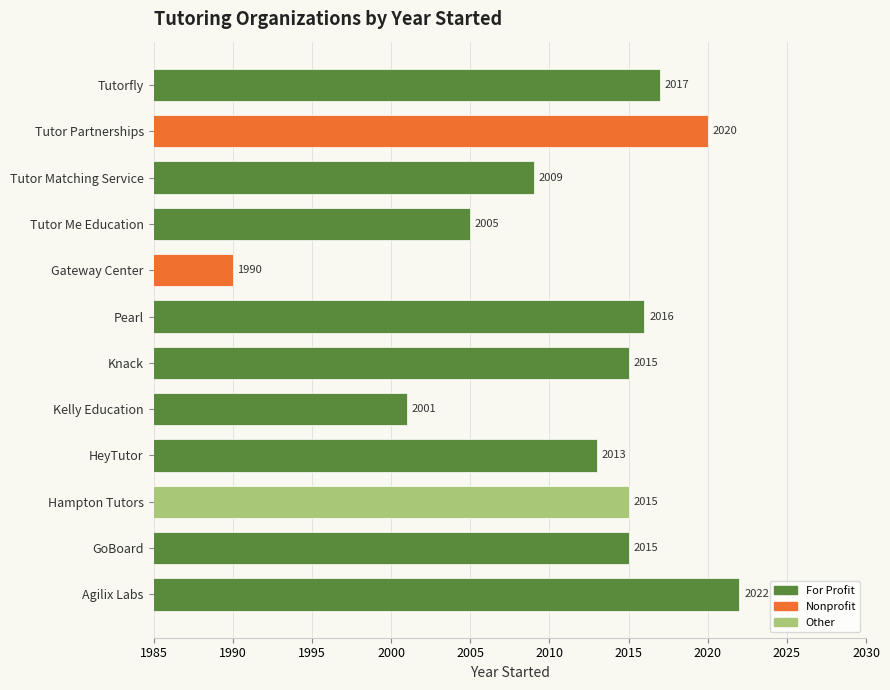

What is the maximum value shown in the chart?

2022